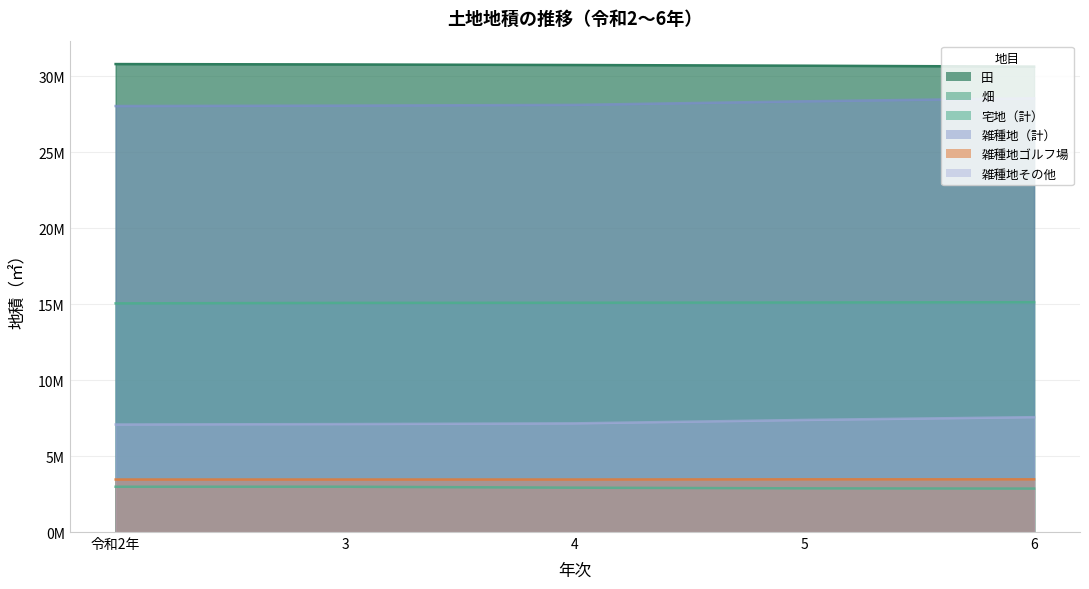

What are all the series names shown in the legend?

宅地（計）, 雑種地（計）, 雑種地ゴルフ場, 畑, 雑種地その他, 田